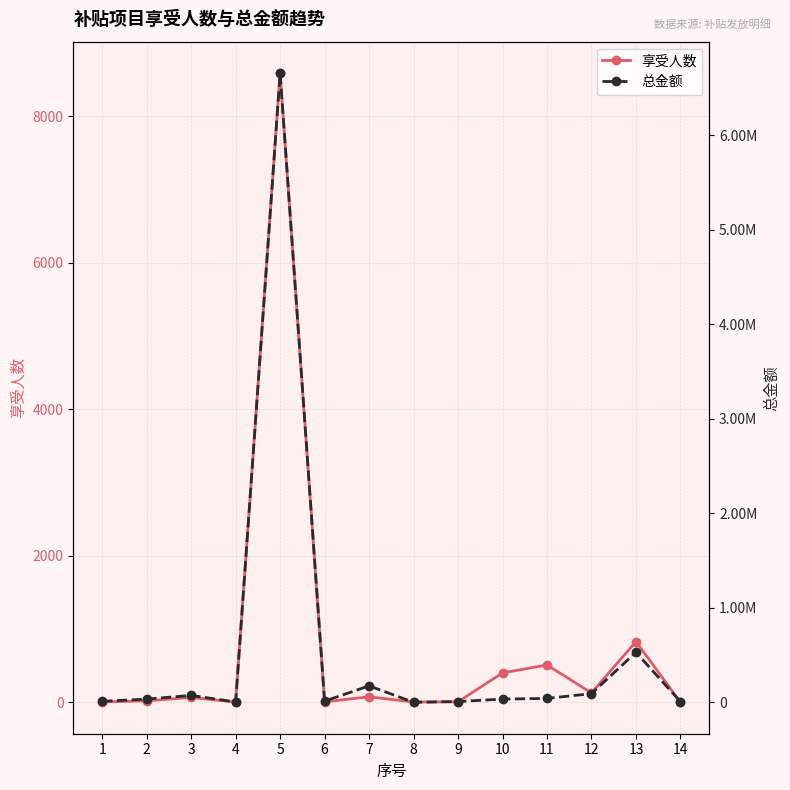

The value of 总金额 at 9 is 7700.0. True or false?

True